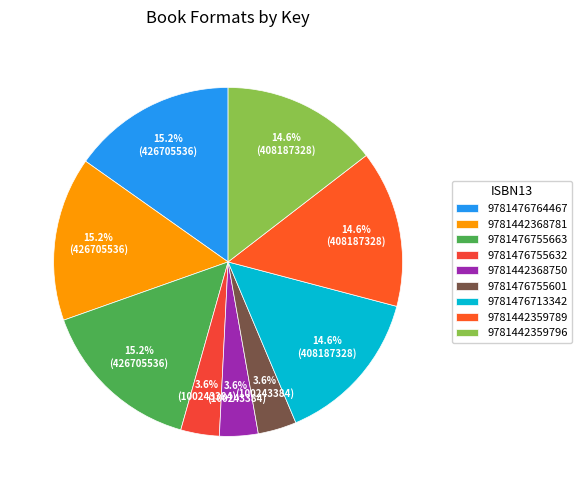

Which has a higher value, 9781476755663 or 9781442359796?

9781476755663